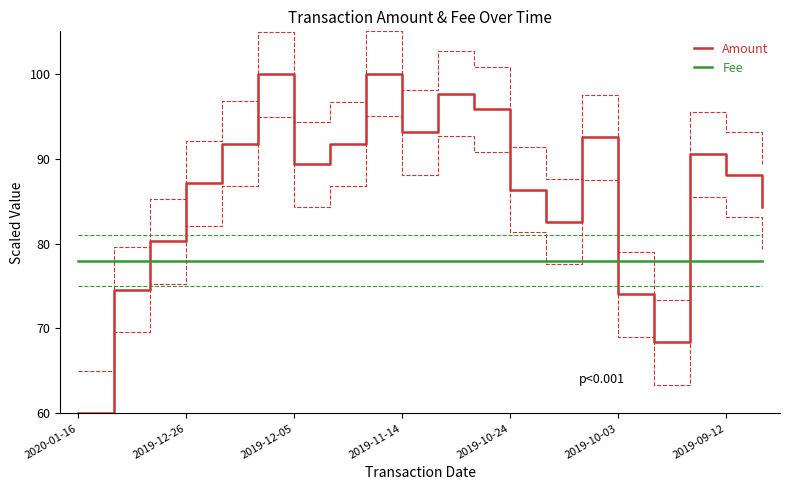

List the series in order of their overall mean, lowest first.

Fee, Amount